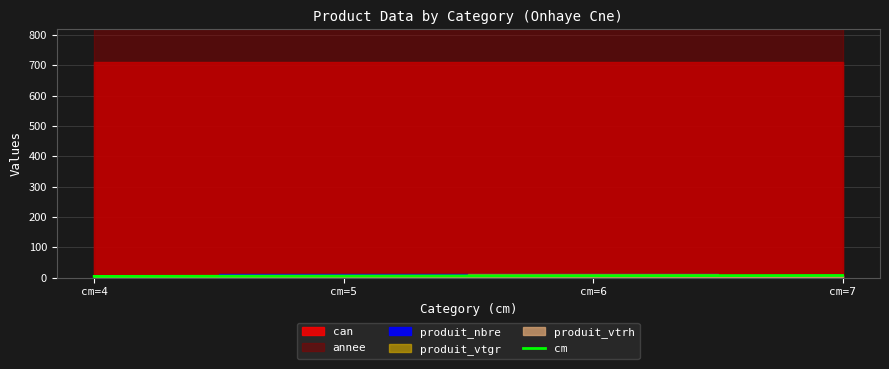

True or false: the data shows 6 at cm=6.

True